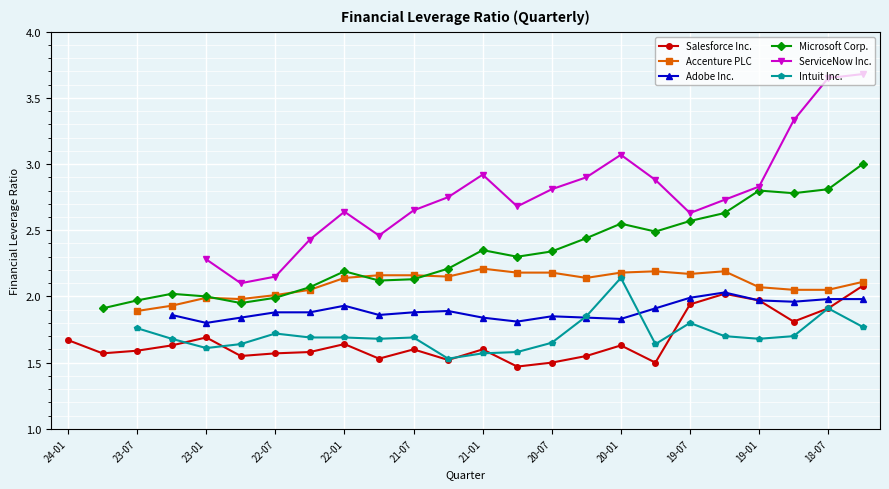

Is it true that Salesforce Inc. equals 1.6 at 20-01?

True